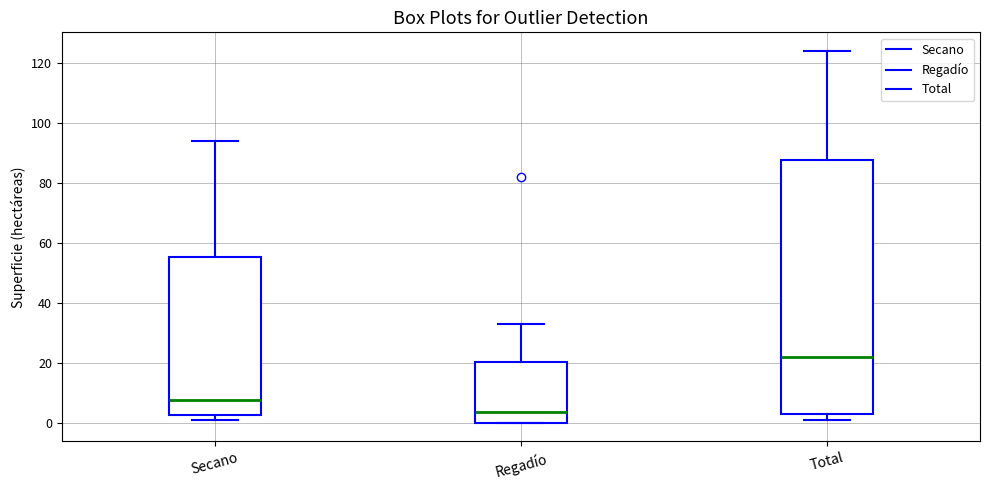

Where does the upper whisker of the box for Secano end on the y-axis? The values are not printed on the chart, so give them approximately, as read against the axis.

94